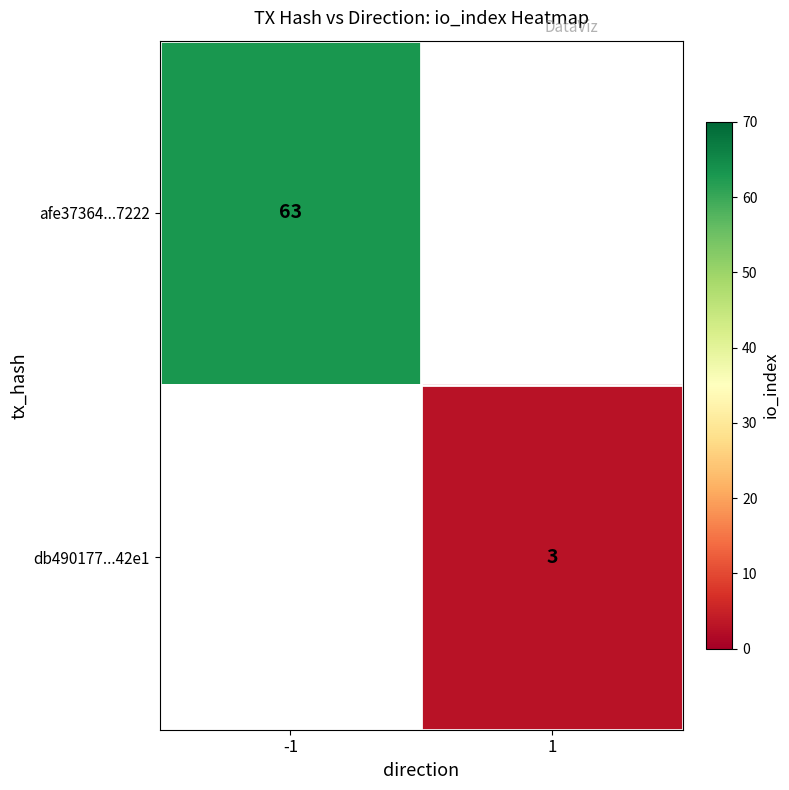

Is it true that afe37364...7222 equals 104 at -1?

False